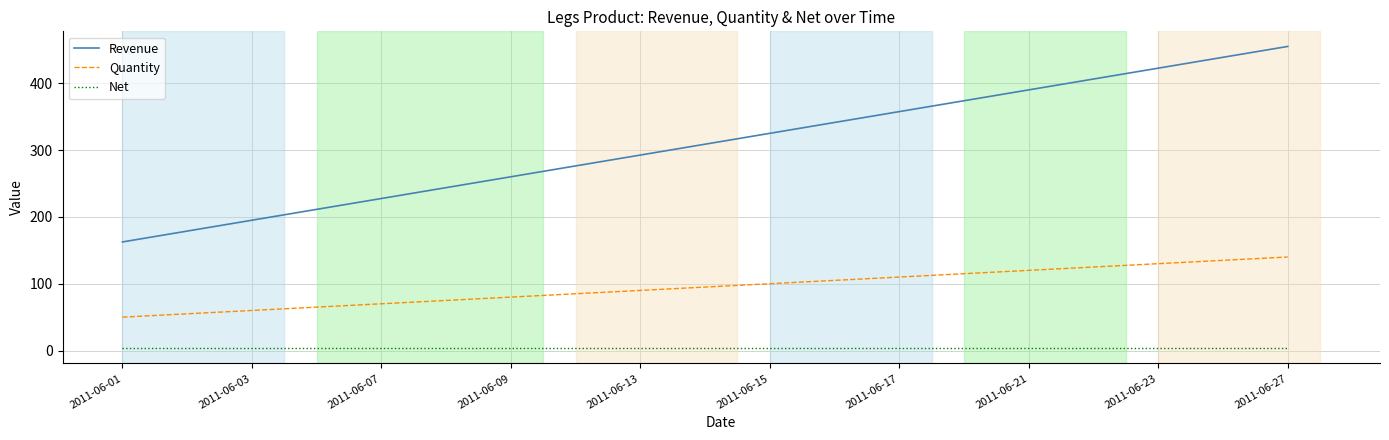

What is the average value of the Revenue series?

308.8